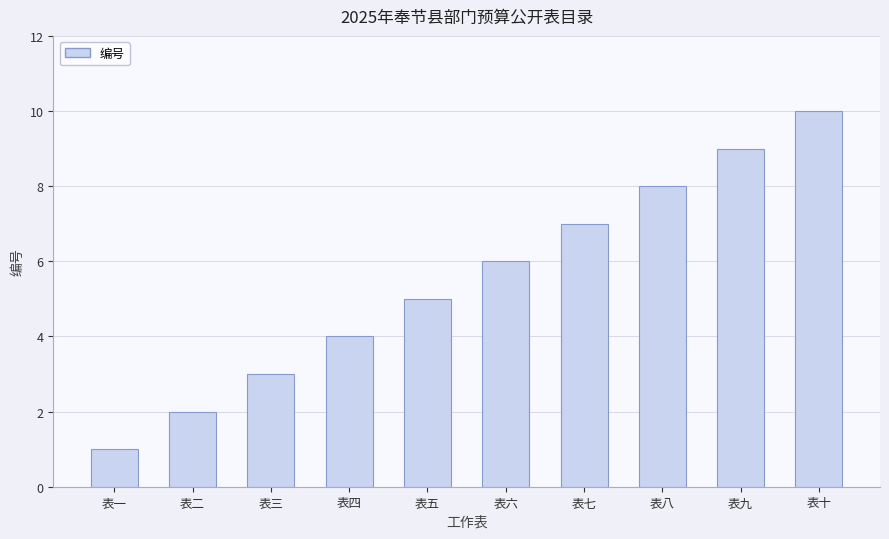

What is the difference between the maximum and minimum values?

9